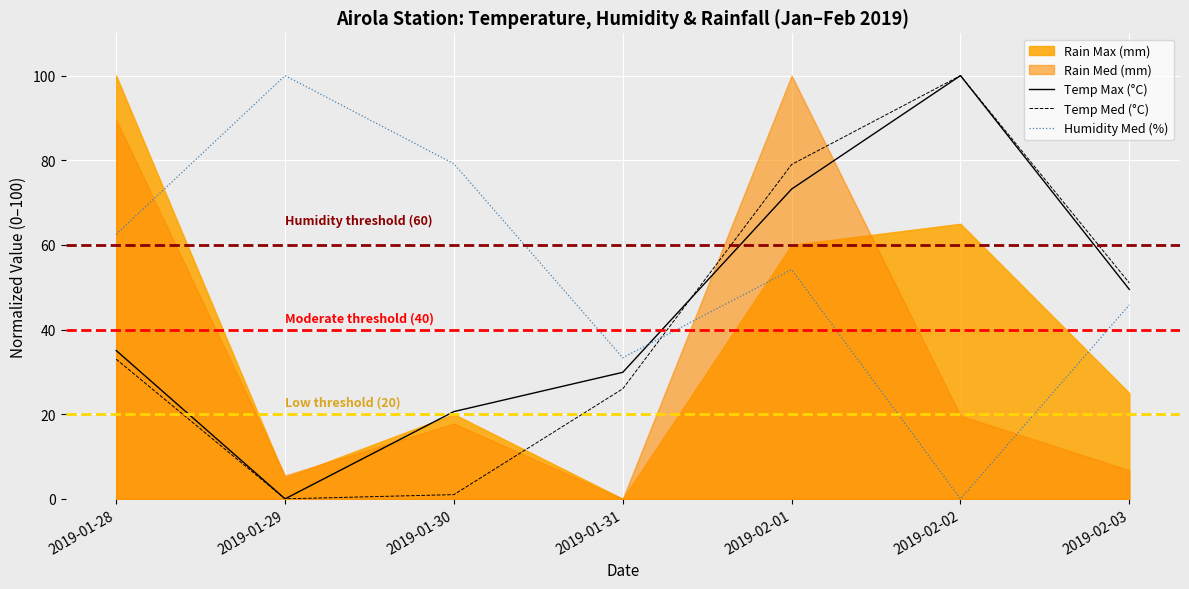

How many data points in Temp Med (°C) are less than 32?

3